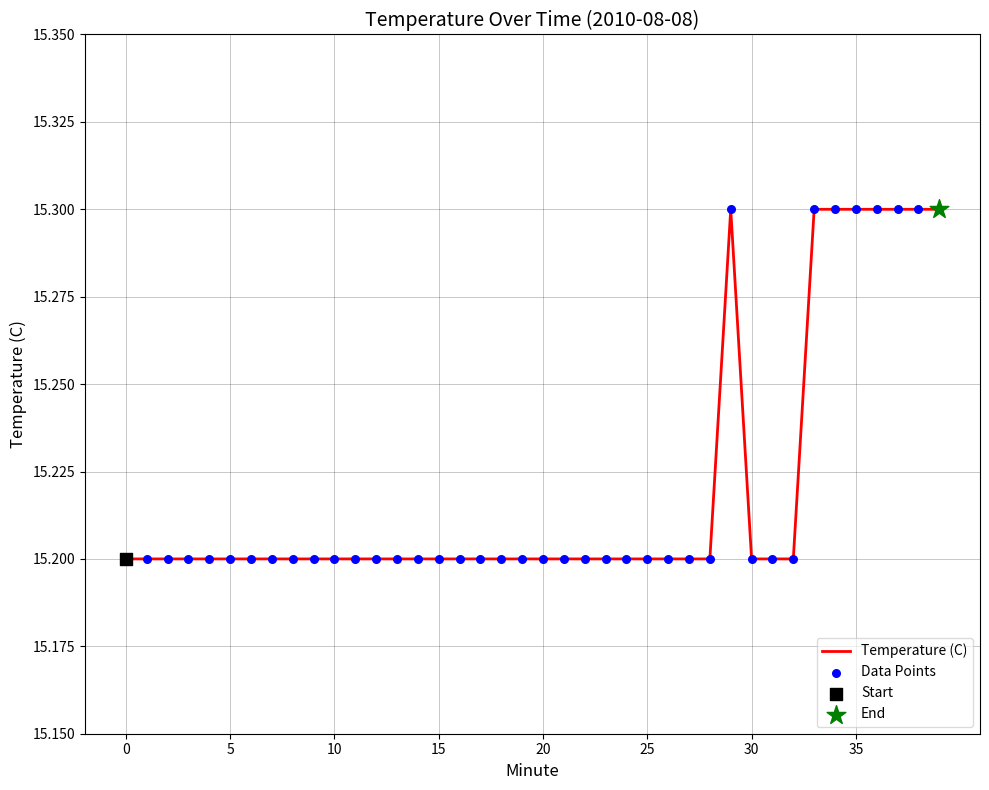

What is the minimum value shown in the chart?

15.2